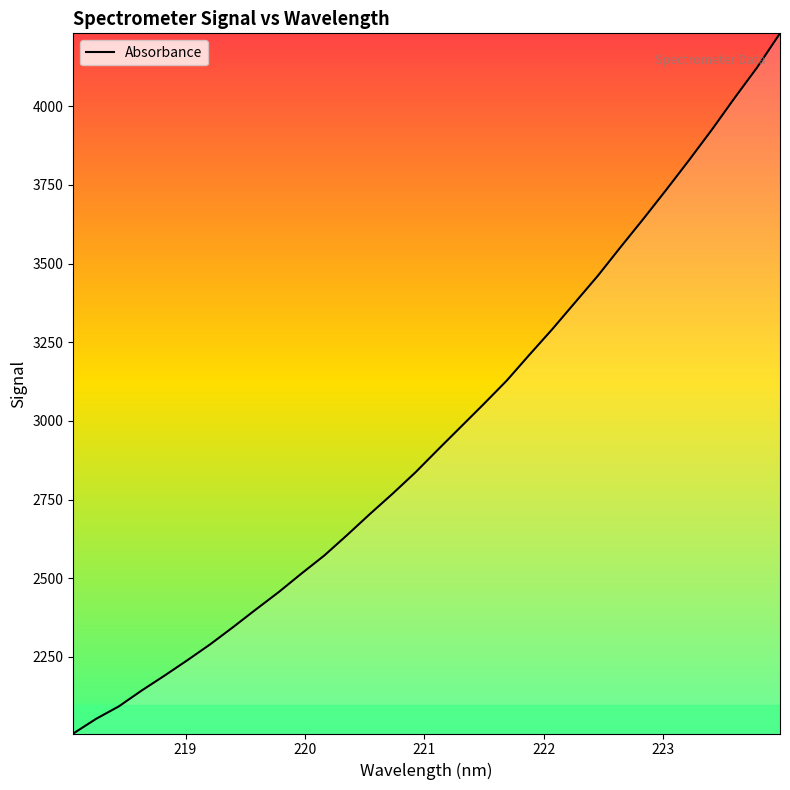

What is the greatest value displayed?

4231.7